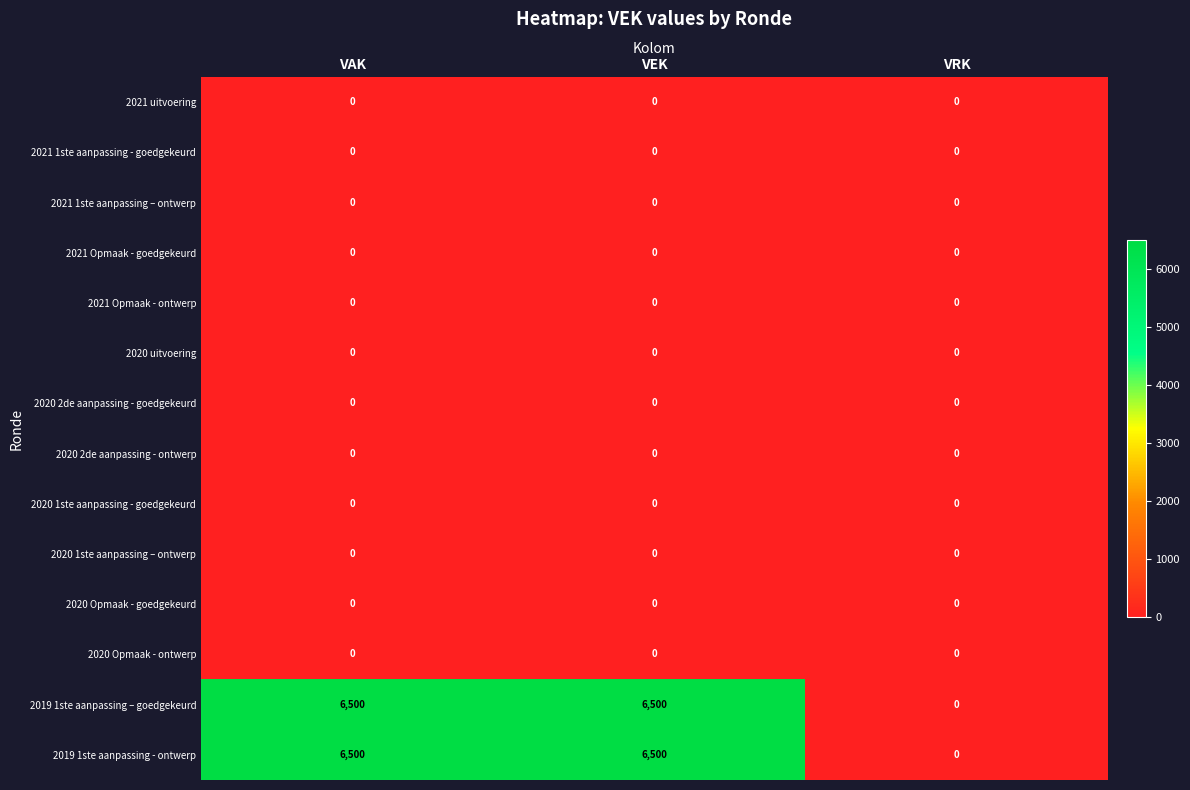

True or false: 2020 Opmaak - goedgekeurd has a value of 0 at VEK.

True